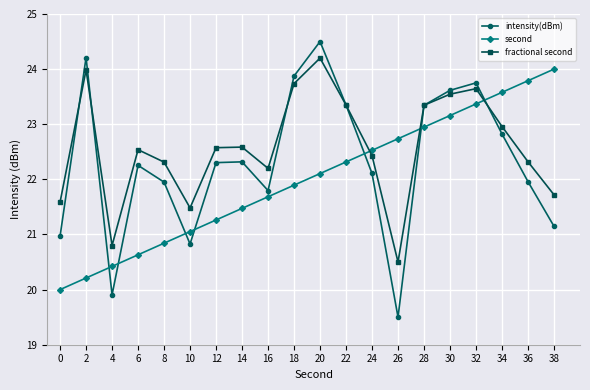

What value does the fractional second series have at 28?

23.3